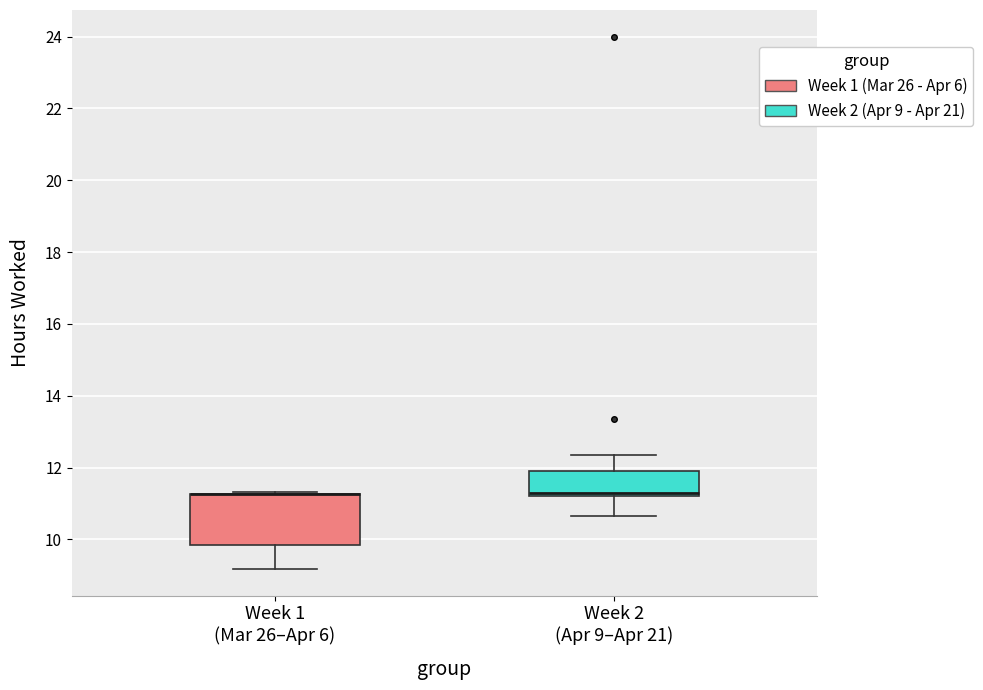

Comparing the boxes themselves (not the whiskers), which one is the tallest?

Week 1 (Mar 26–Apr 6)